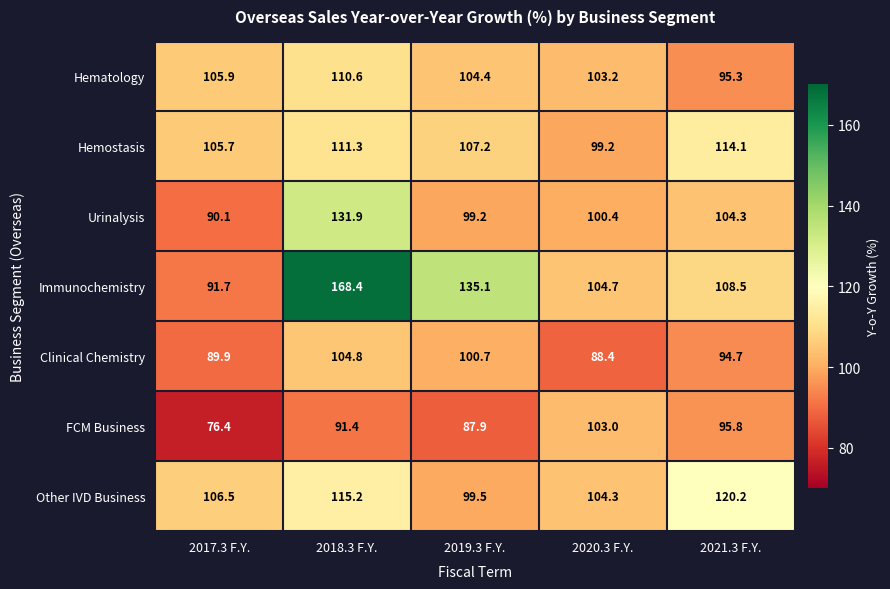

What is the total value across all series at 2017.3 F.Y.?

666.2